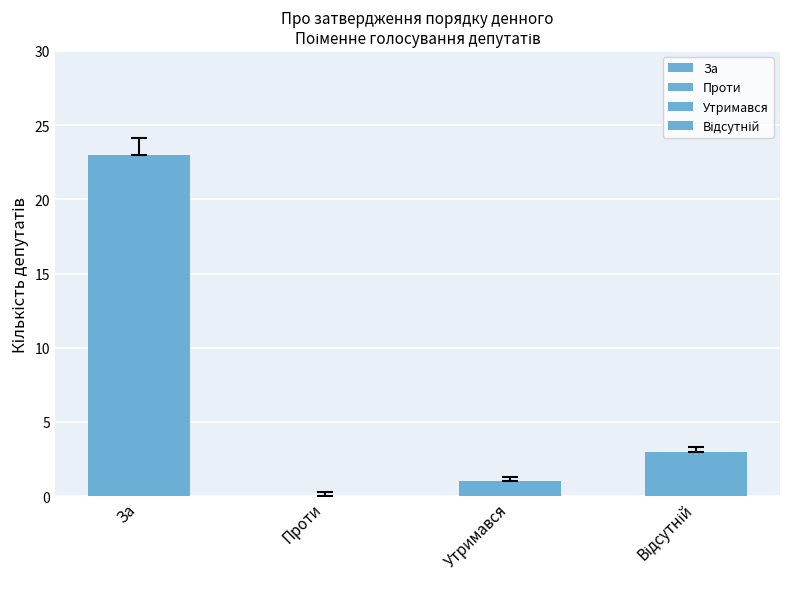

Reading right to left, transcribe all the data shown in this chart.

Відсутній=3	Утримався=1	Проти=0	За=23